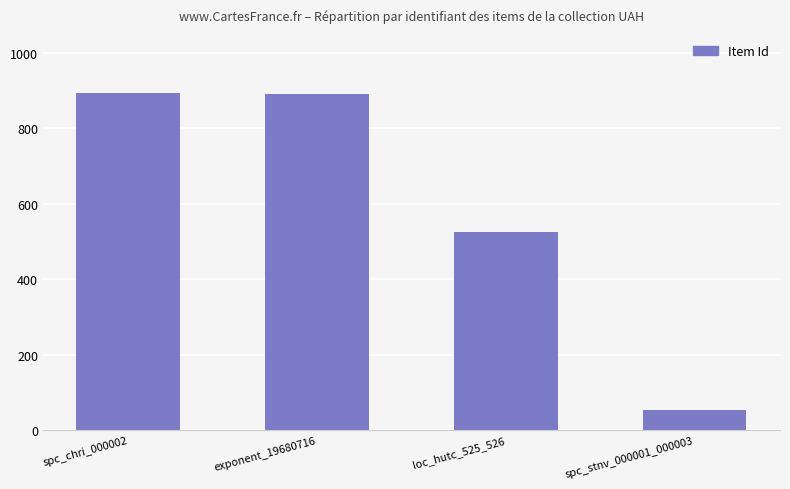

The value at spc_stnv_000001_000003 is 53. True or false?

True